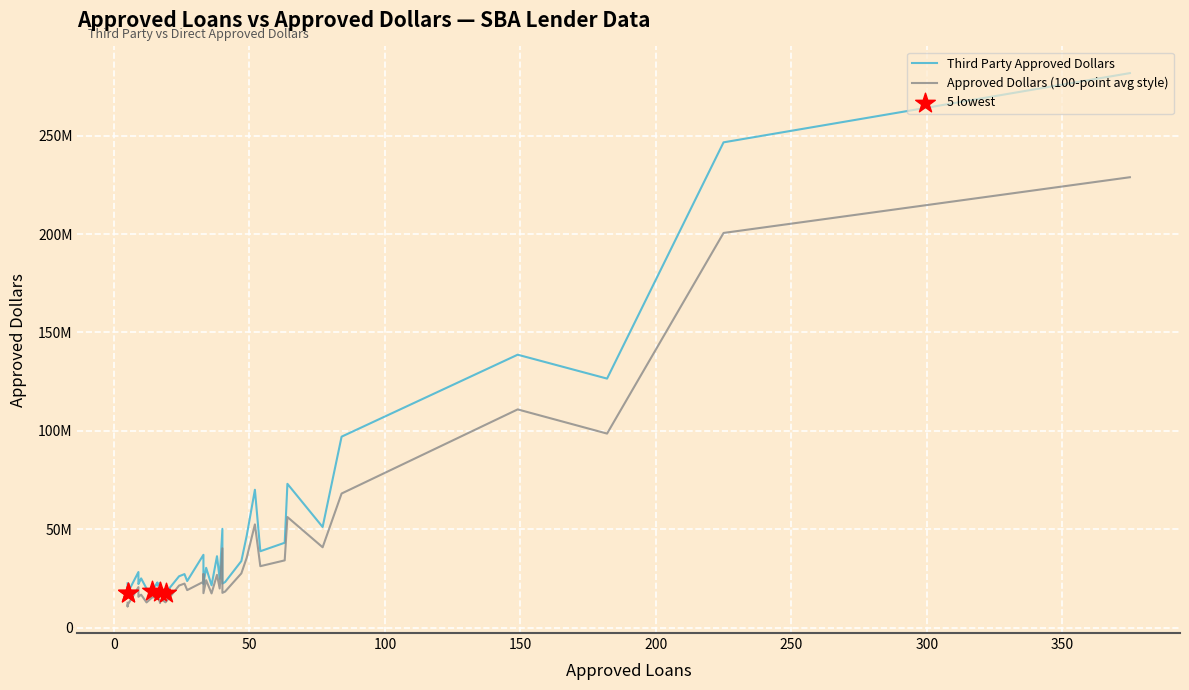

Which series has the largest Y range (max minus min)?

Third Party Approved Dollars